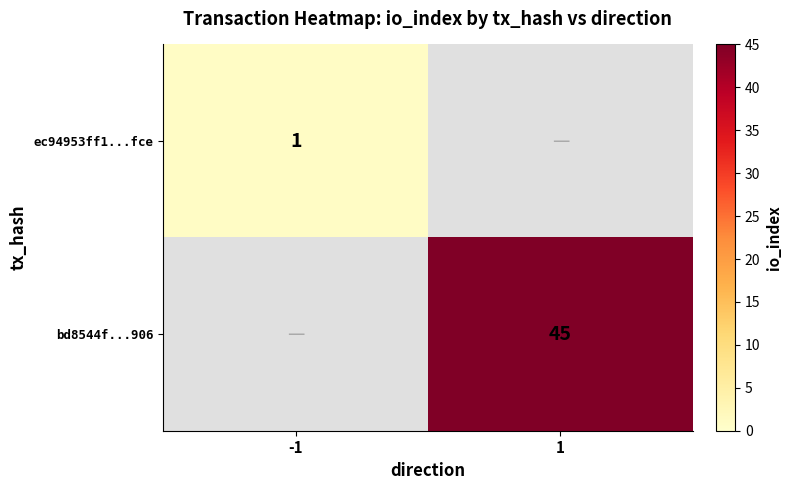

Between 1 and -1, which is larger?

-1